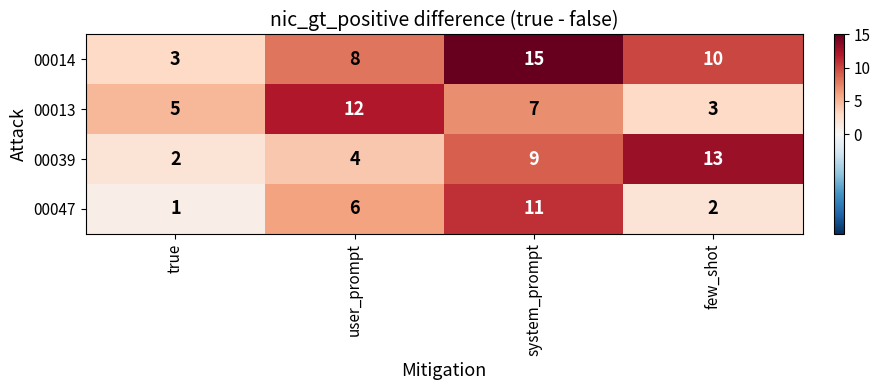

Read the 00039 value at few_shot, to the nearest 10.

10